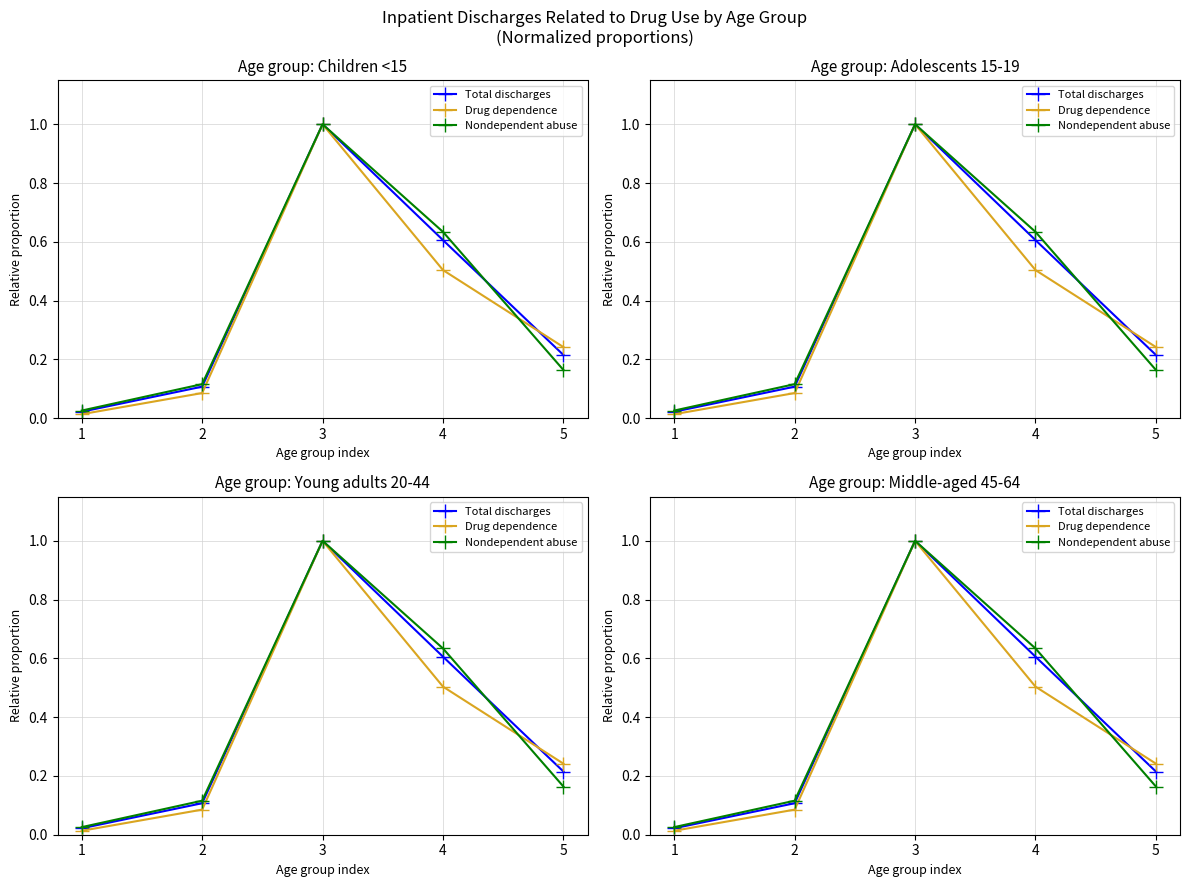

After their last crossing, which series has the higher values: Nondependent abuse or Total discharges?

Total discharges